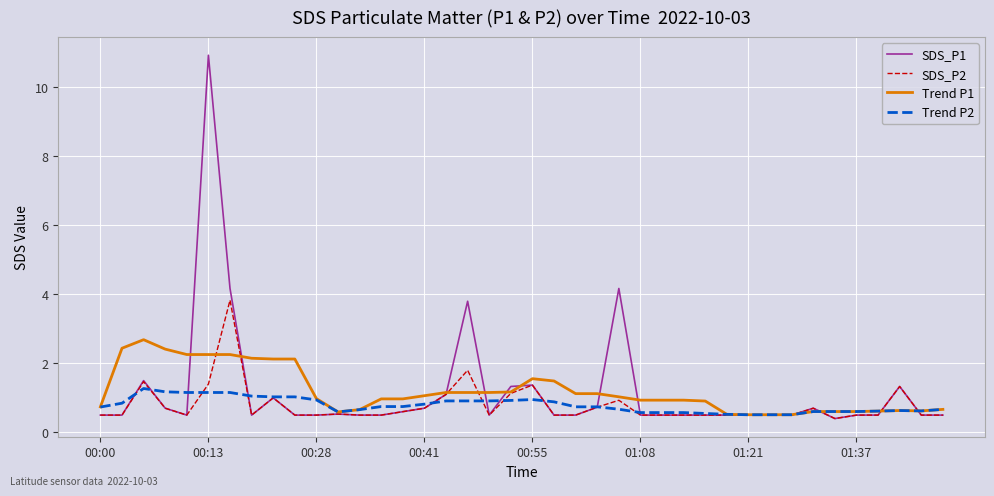

What is the minimum value for SDS_P1?

0.4